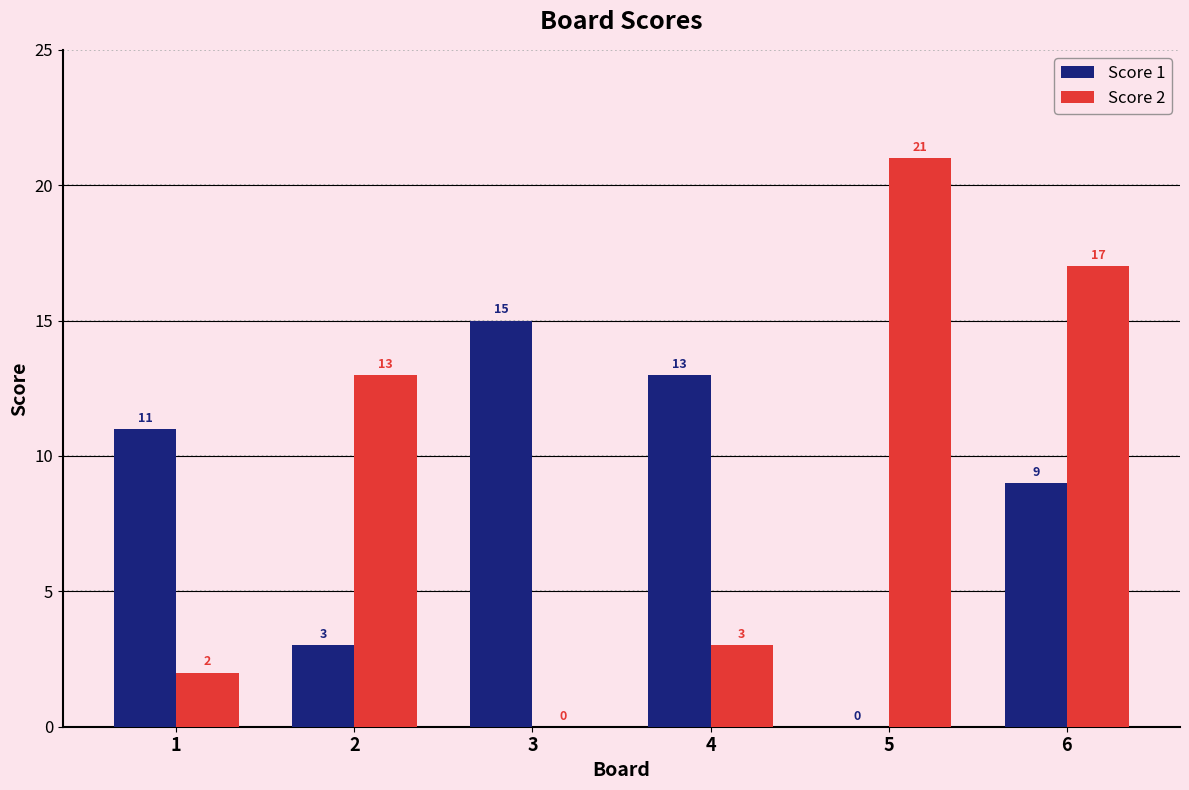

At which category is the sum across all series the highest?

6